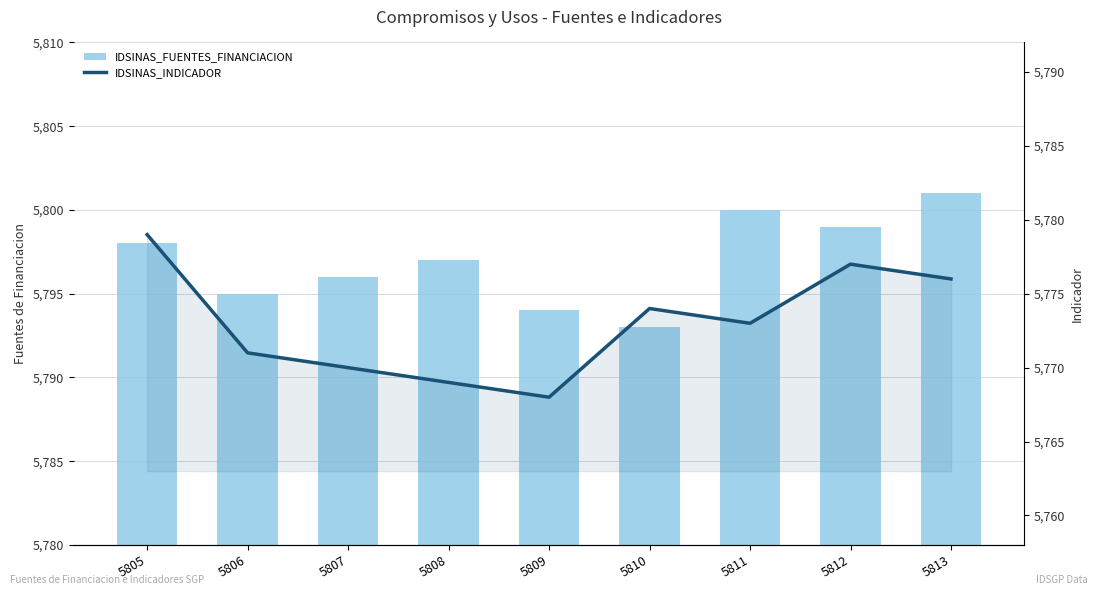

At how many categories does at least one series exceed 5775?

9